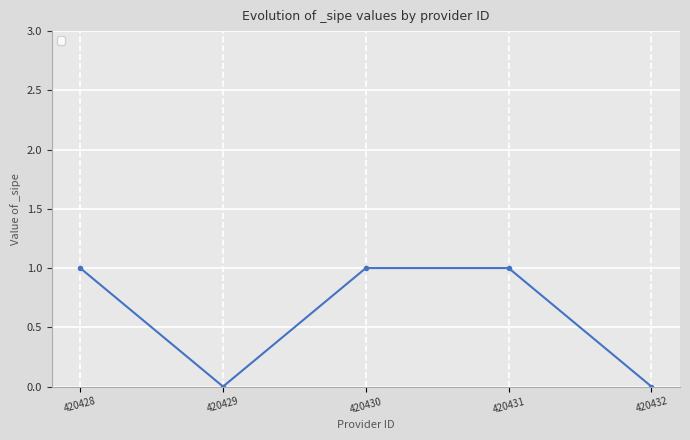

True or false: the data shows 1 at 420428.

True